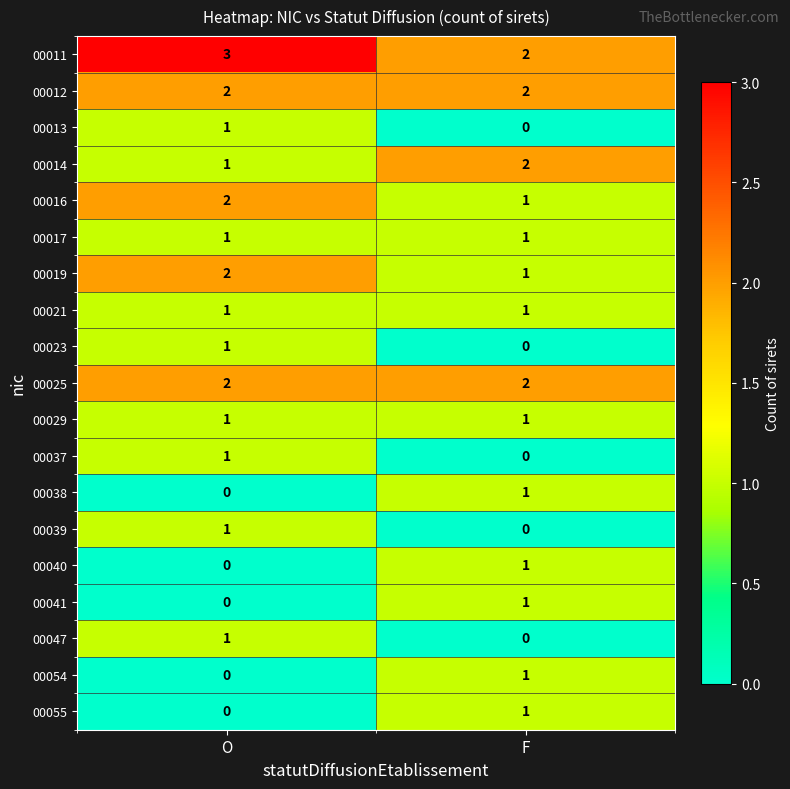

Is it true that 00054 equals 1 at F?

True